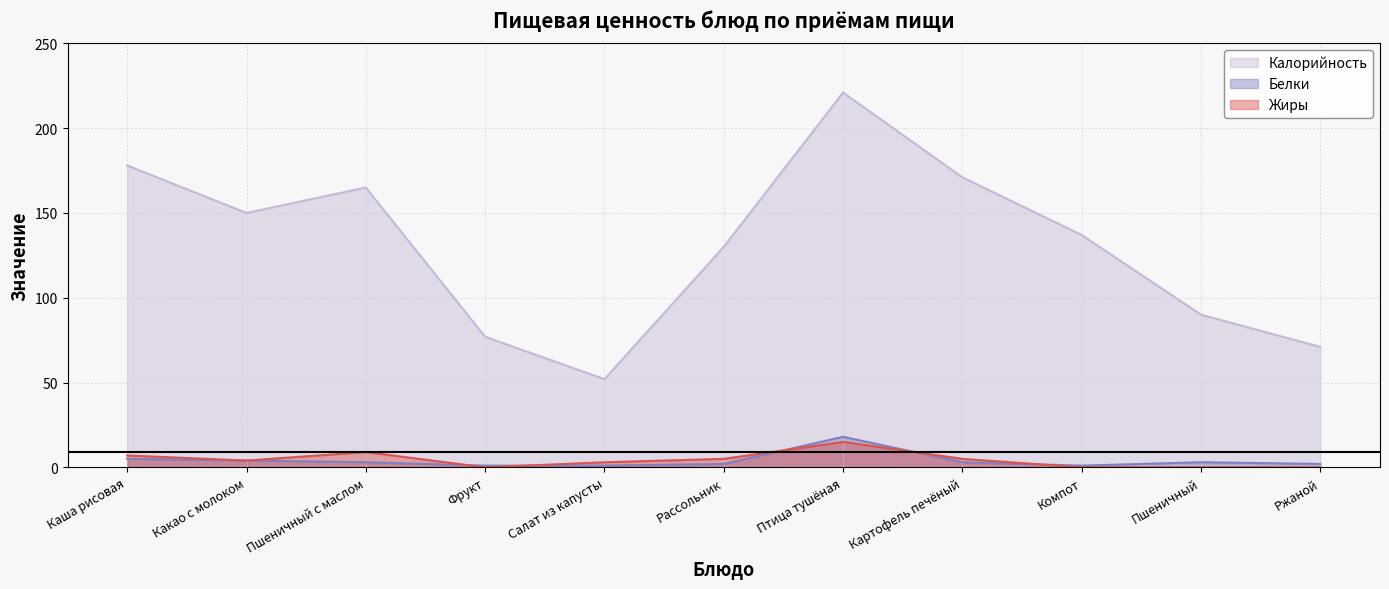

Reading left to right, list all the values displayed in this chart.

Калорийность: 178	150	165	77	52	130	221	171	137	90	71
Белки: 5	4	3	1	1	2	18	3	1	3	2
Жиры: 7	4	9	0	3	5	15	5	0	0	0